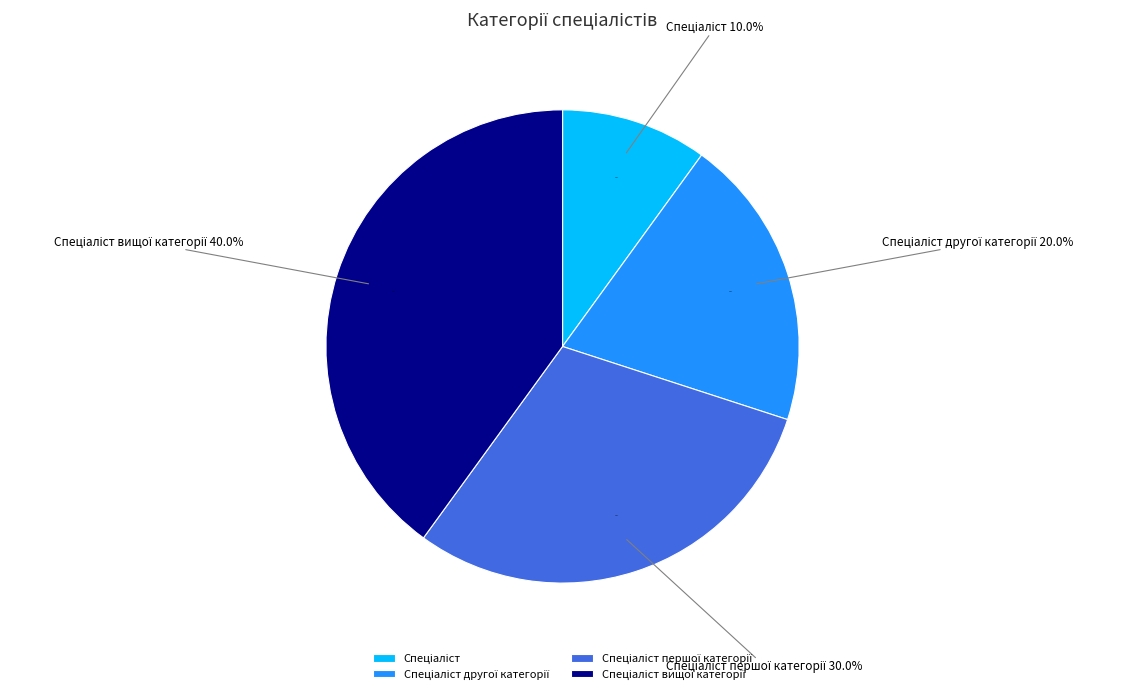

To the nearest percent, what percentage of the pie is Спеціаліст вищої категорії?

40%